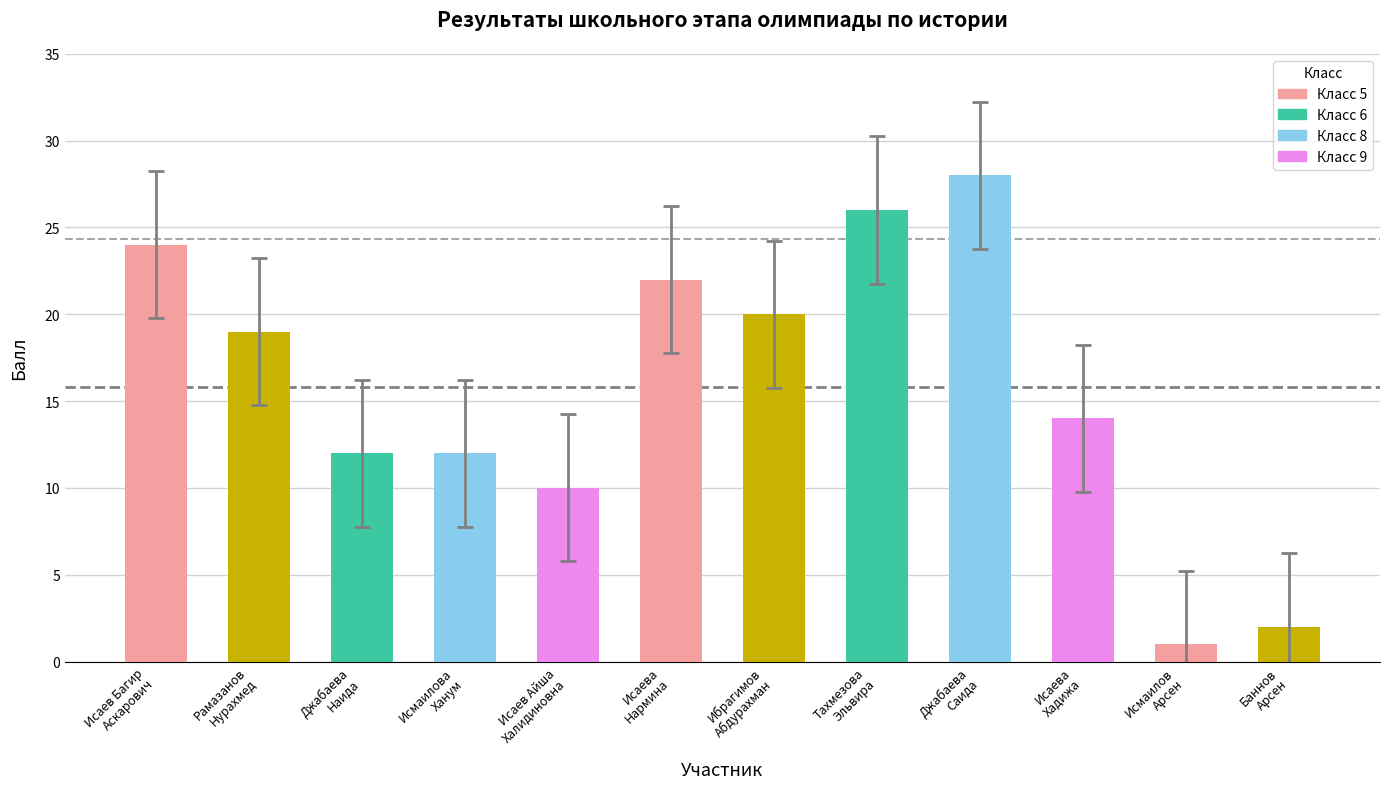

How many data points does each series have?

12